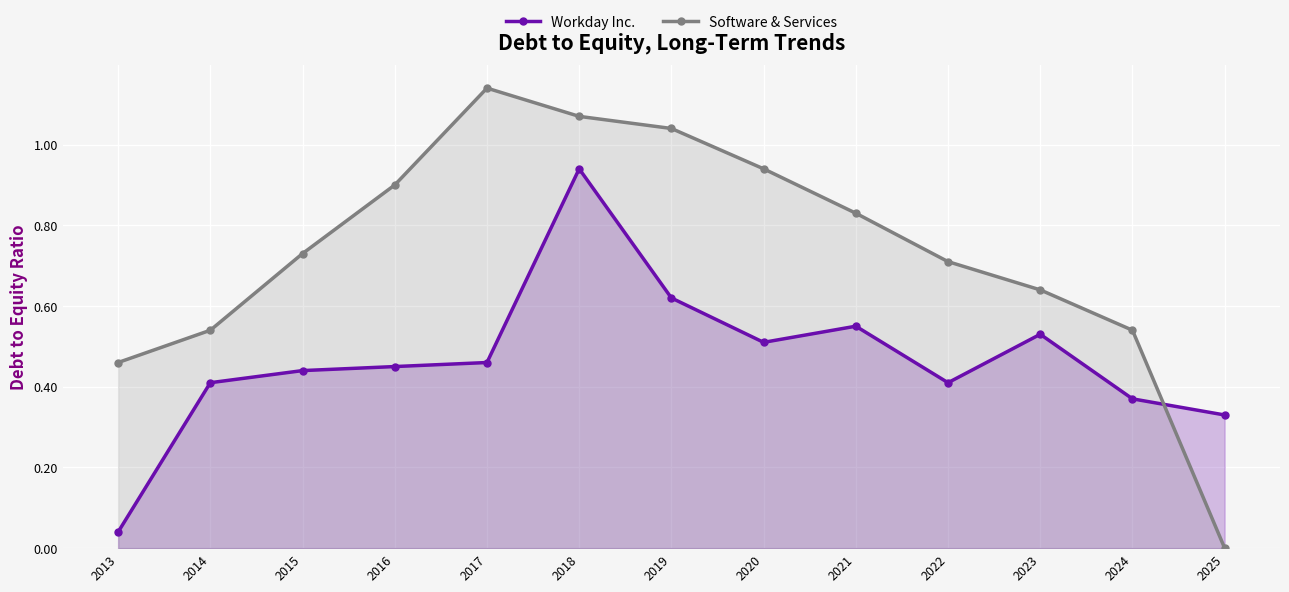

Reading right to left, transcribe all the data shown in this chart.

Workday Inc.: 2025=0.3	2024=0.4	2023=0.5	2022=0.4	2021=0.6	2020=0.5	2019=0.6	2018=0.9	2017=0.5	2016=0.5	2015=0.4	2014=0.4	2013=0.0
Software & Services: 2025=0.0	2024=0.5	2023=0.6	2022=0.7	2021=0.8	2020=0.9	2019=1.0	2018=1.1	2017=1.1	2016=0.9	2015=0.7	2014=0.5	2013=0.5